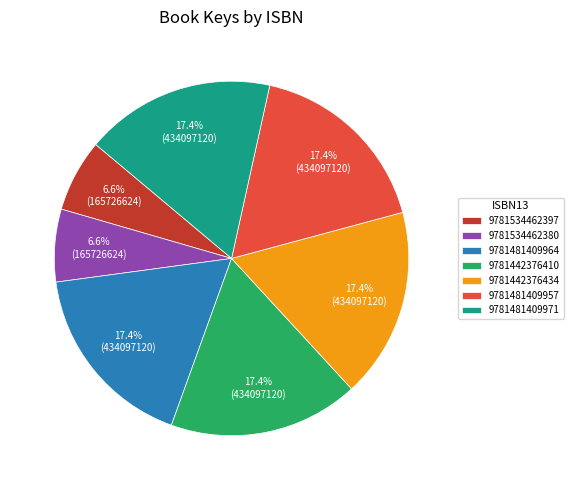

Is there any slice that represents more than half of the pie?

No